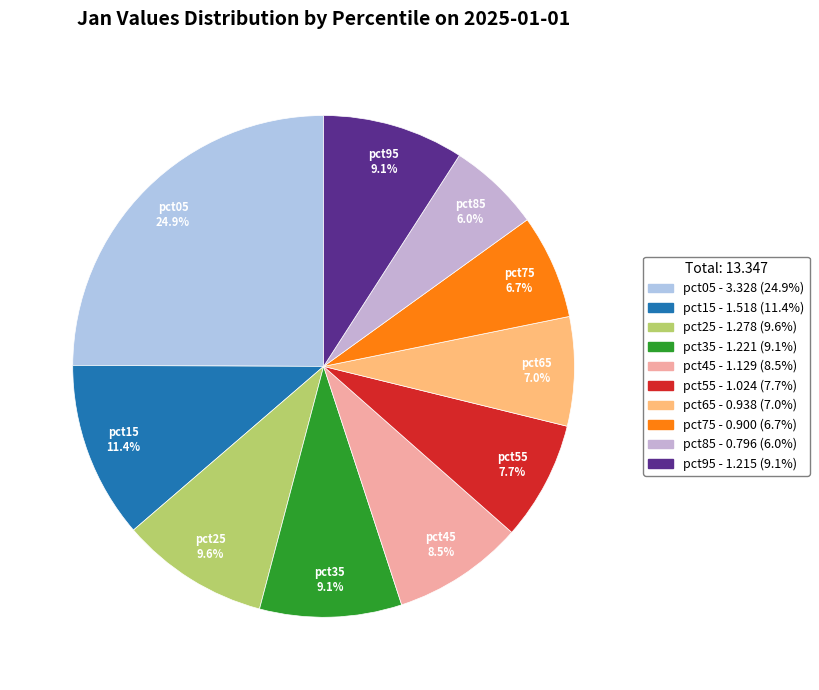

Which category has the smallest portion of the pie?

pct85